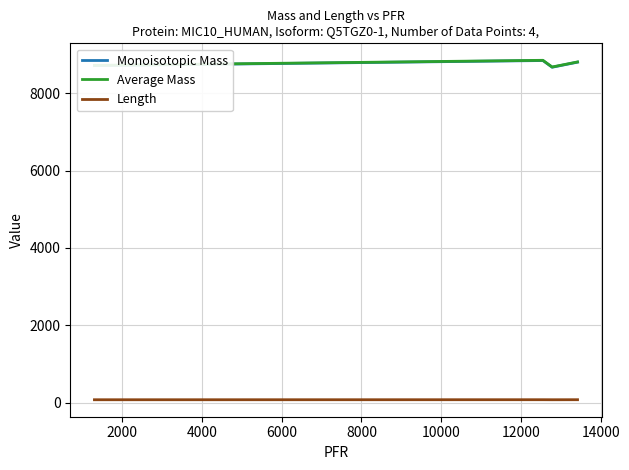

Which series has the largest range (max minus min)?

Average Mass